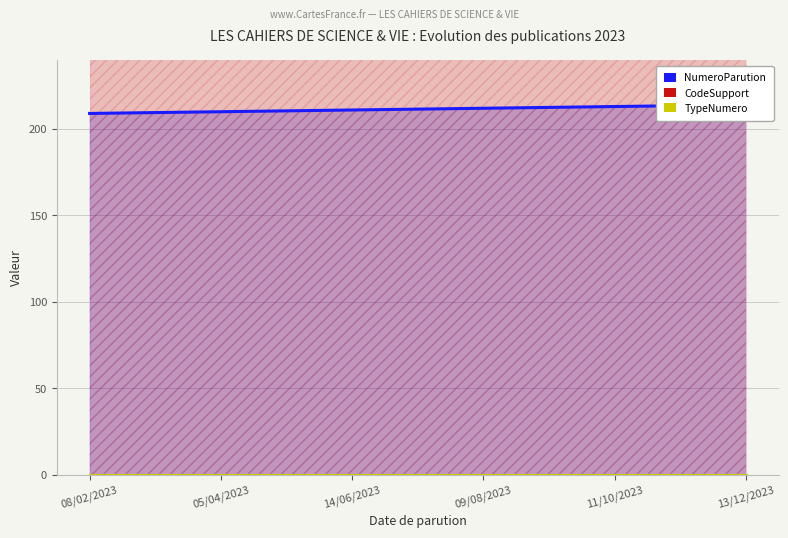

Which category has the lowest value in the TypeNumero series?

08/02/2023